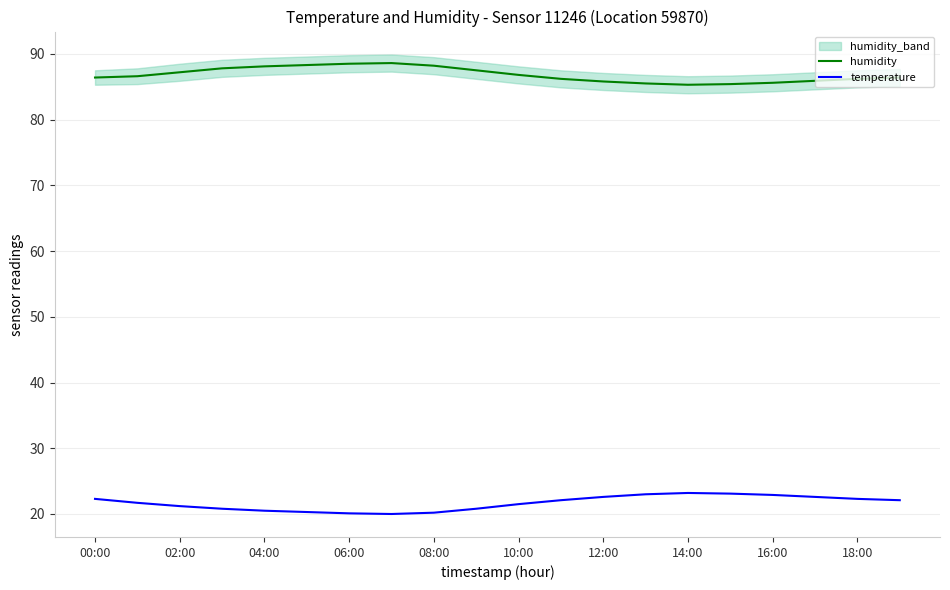

What is the highest value of the humidity series?

88.6